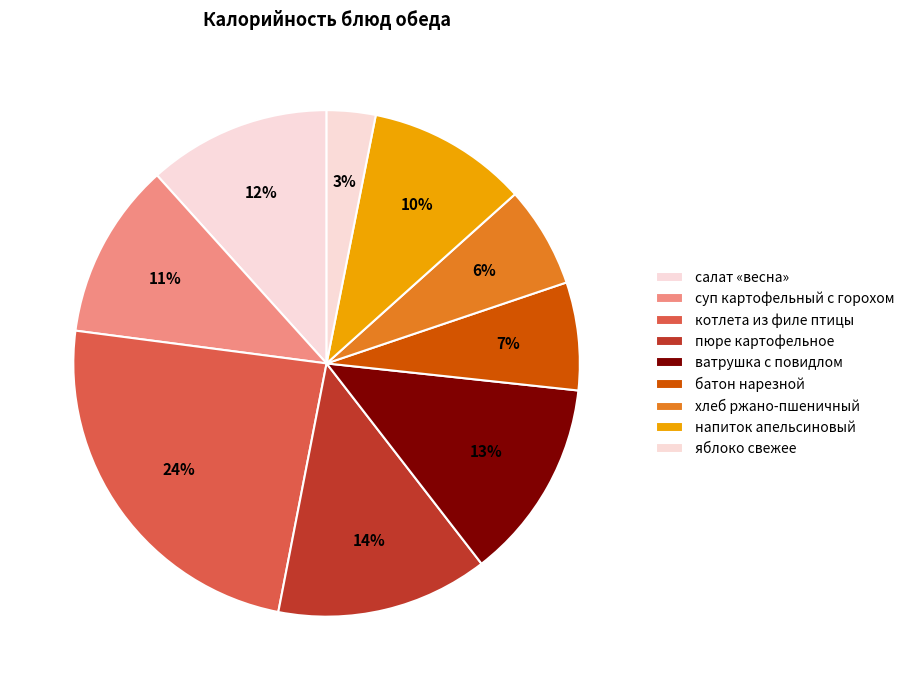

Which has a higher value, напиток апельсиновый or суп картофельный с горохом?

суп картофельный с горохом